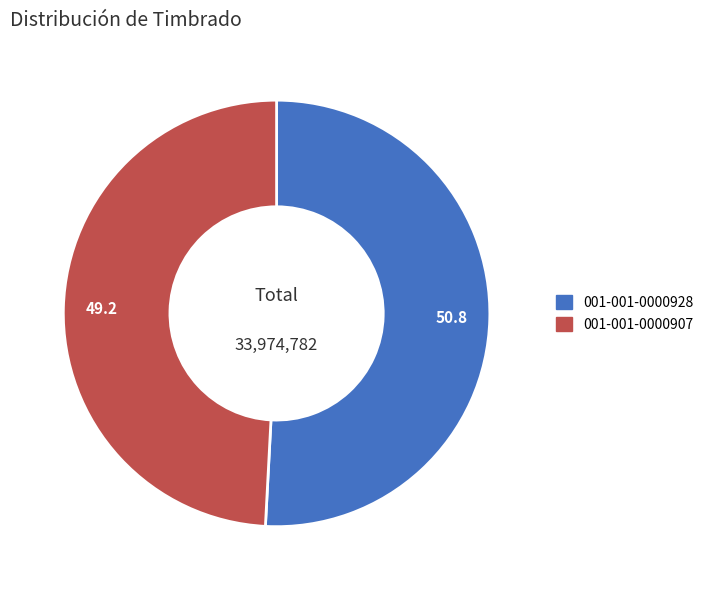

How many slices are in this pie chart?

2